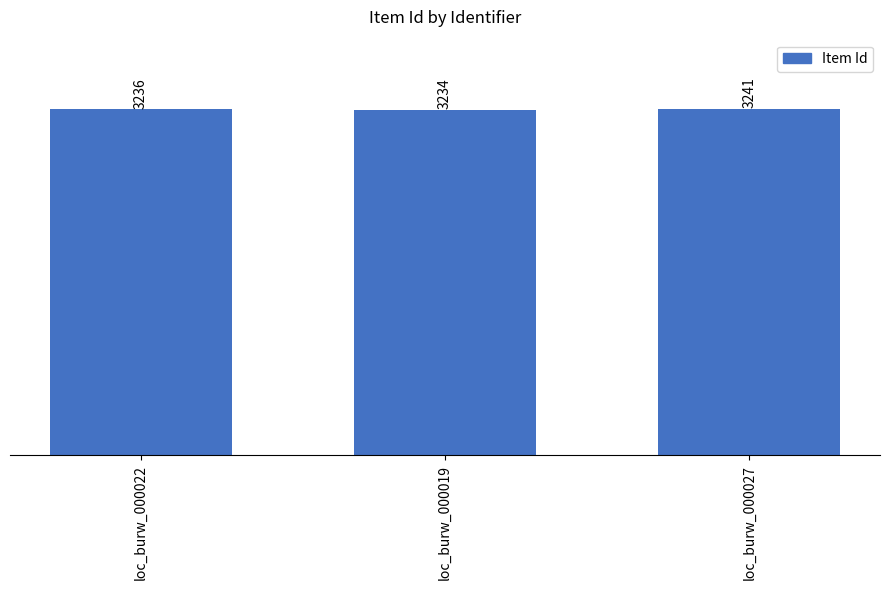

What is the value of the 1st bar from the left?

3236